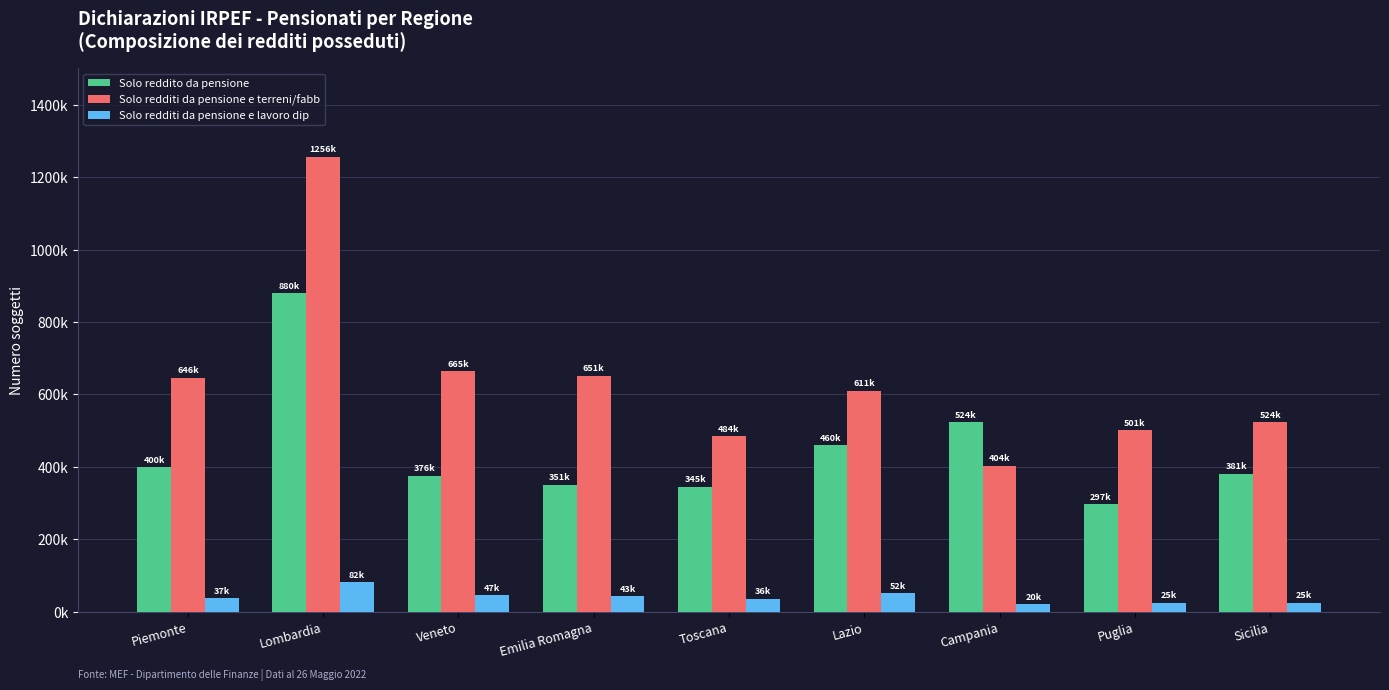

What is the minimum value shown in the chart?

20484